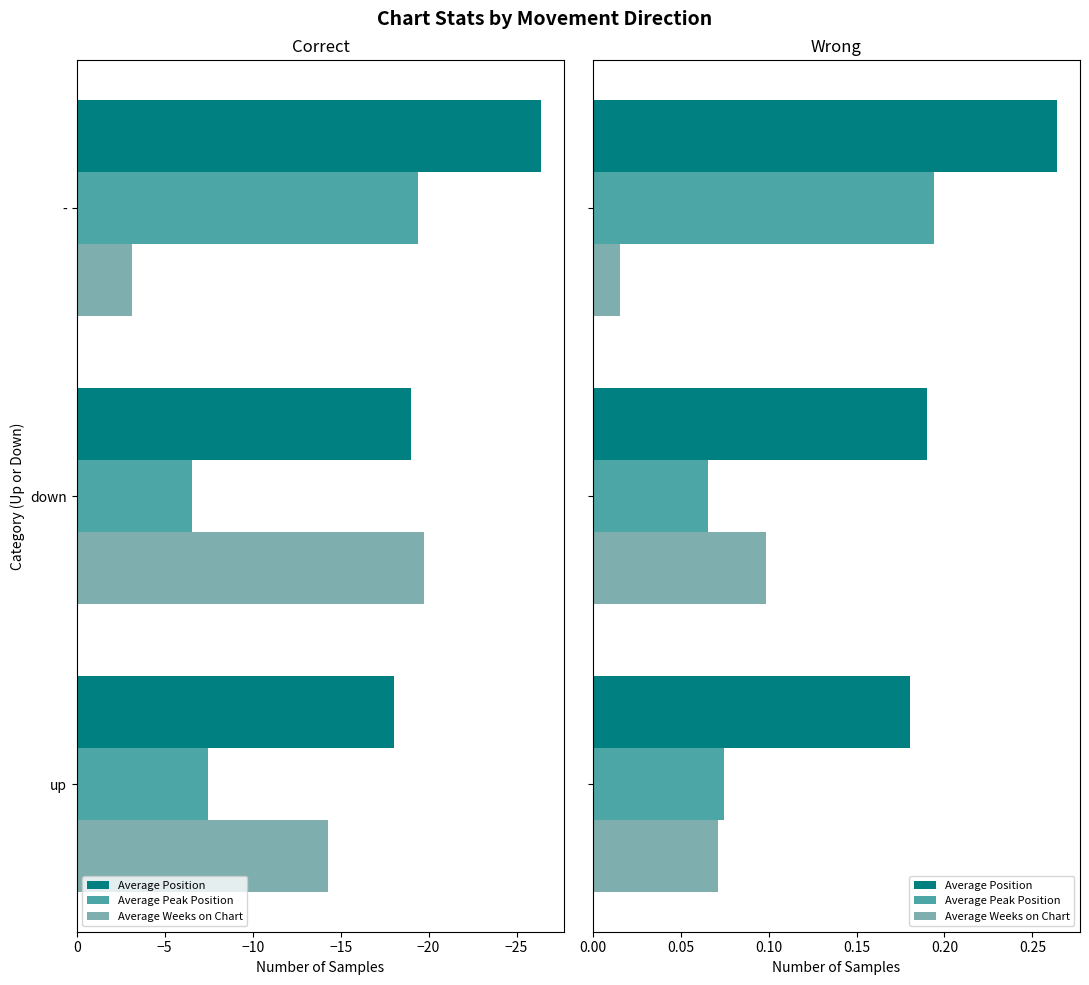

How many data points does each series have?

3